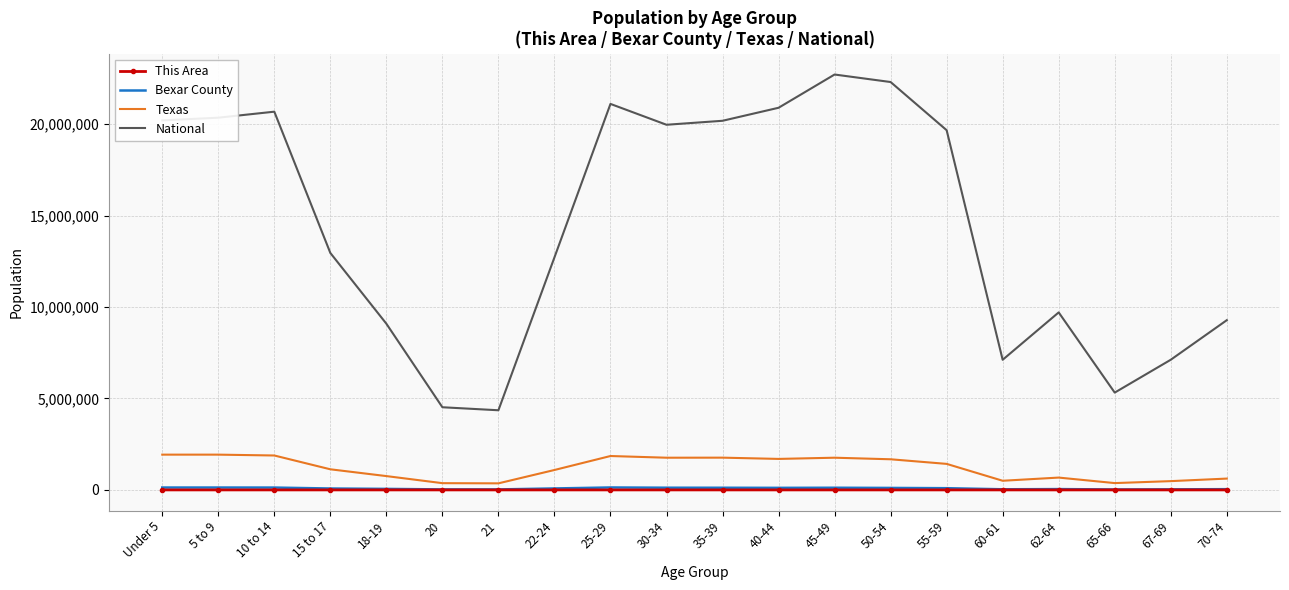

In Bexar County, how many points are higher than both neighbors (excluding endpoints)?

4